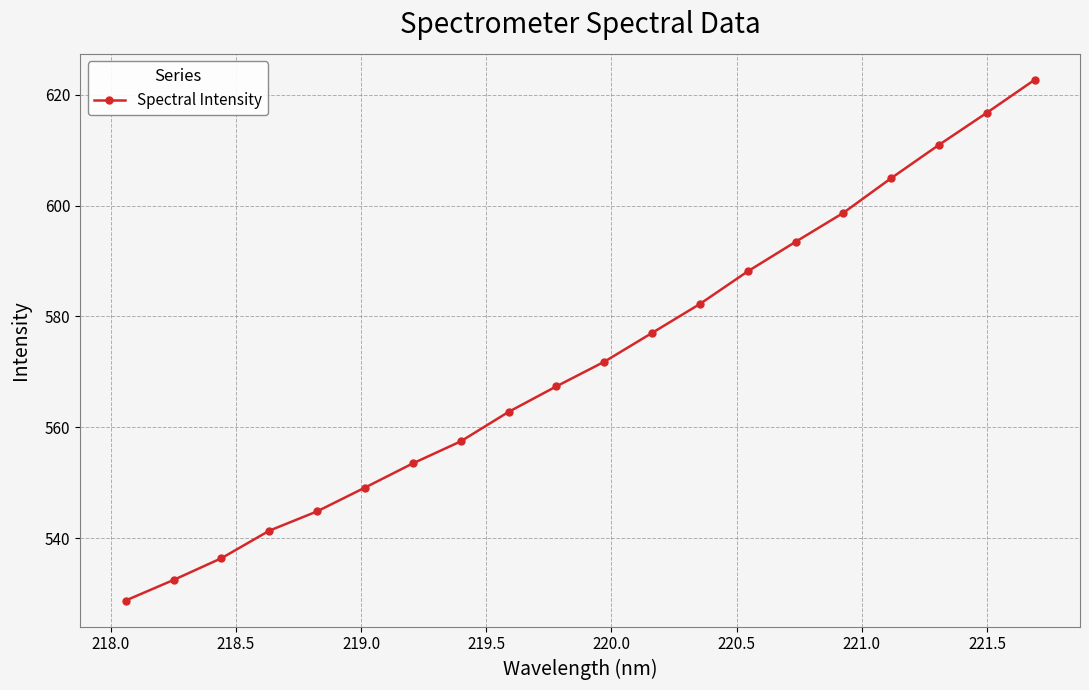

What is the greatest value displayed?

622.7